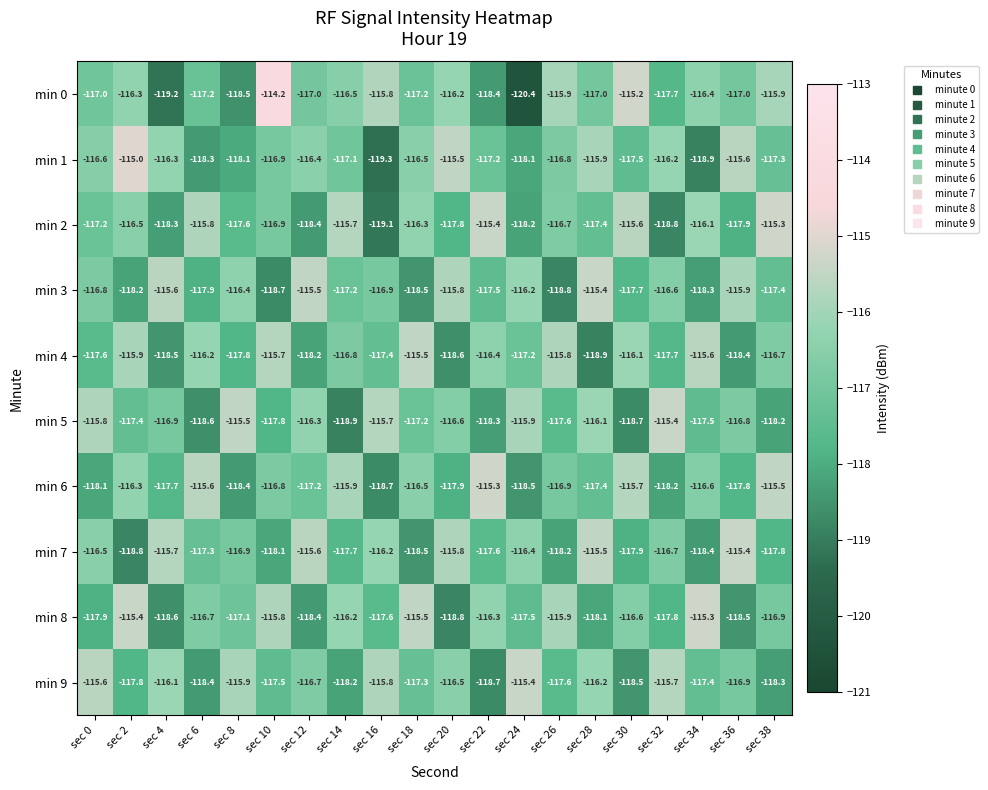

List the labels in order of min 5 value, largest first.

sec 32, sec 8, sec 16, sec 0, sec 24, sec 28, sec 12, sec 20, sec 36, sec 4, sec 18, sec 2, sec 34, sec 26, sec 10, sec 38, sec 22, sec 6, sec 30, sec 14